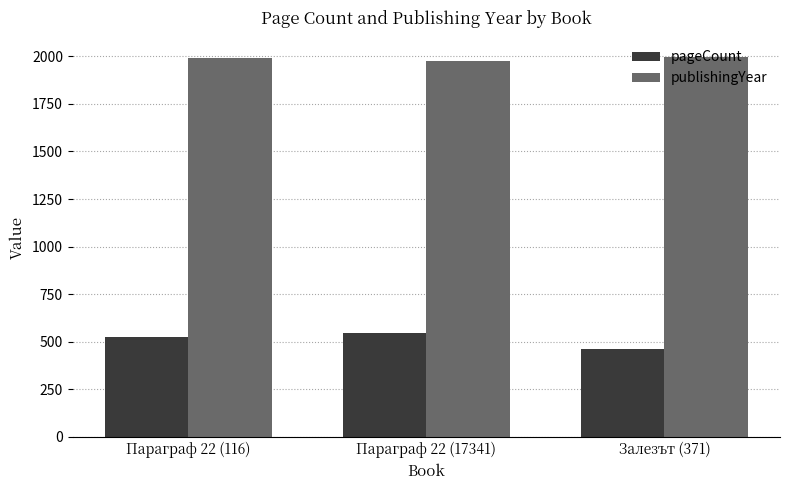

What are all the series names shown in the legend?

pageCount, publishingYear